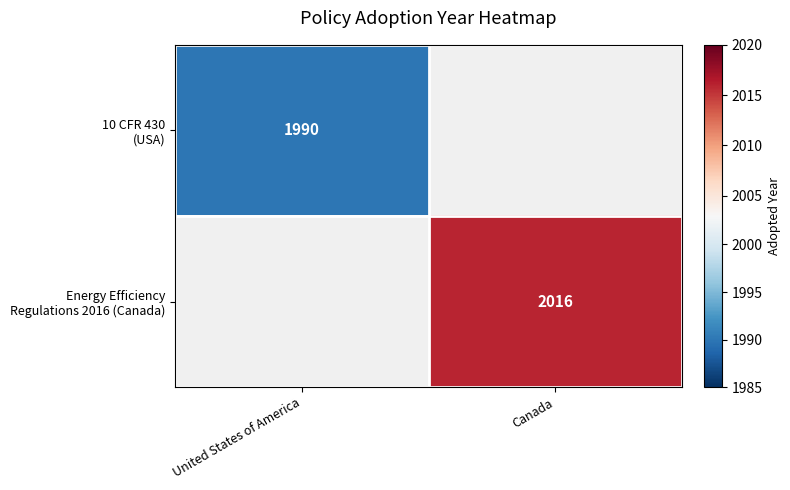

Which category has the lowest value across all series?

United States of America